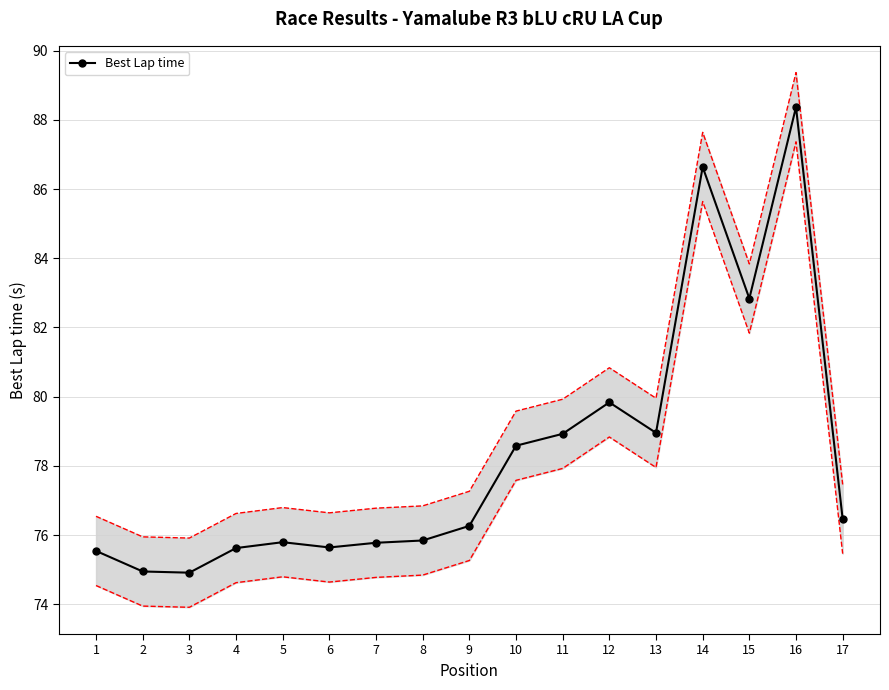

Which category has the lowest value across all series?

3